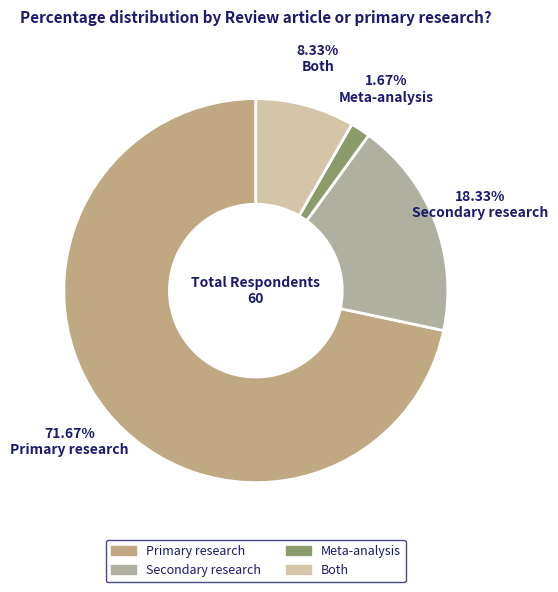

Does any single category account for the majority?

Yes